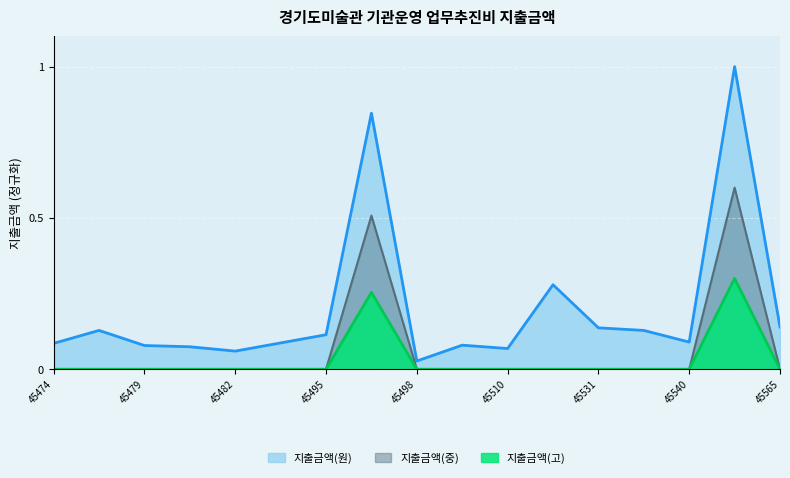

Where is the first local minimum?

45482